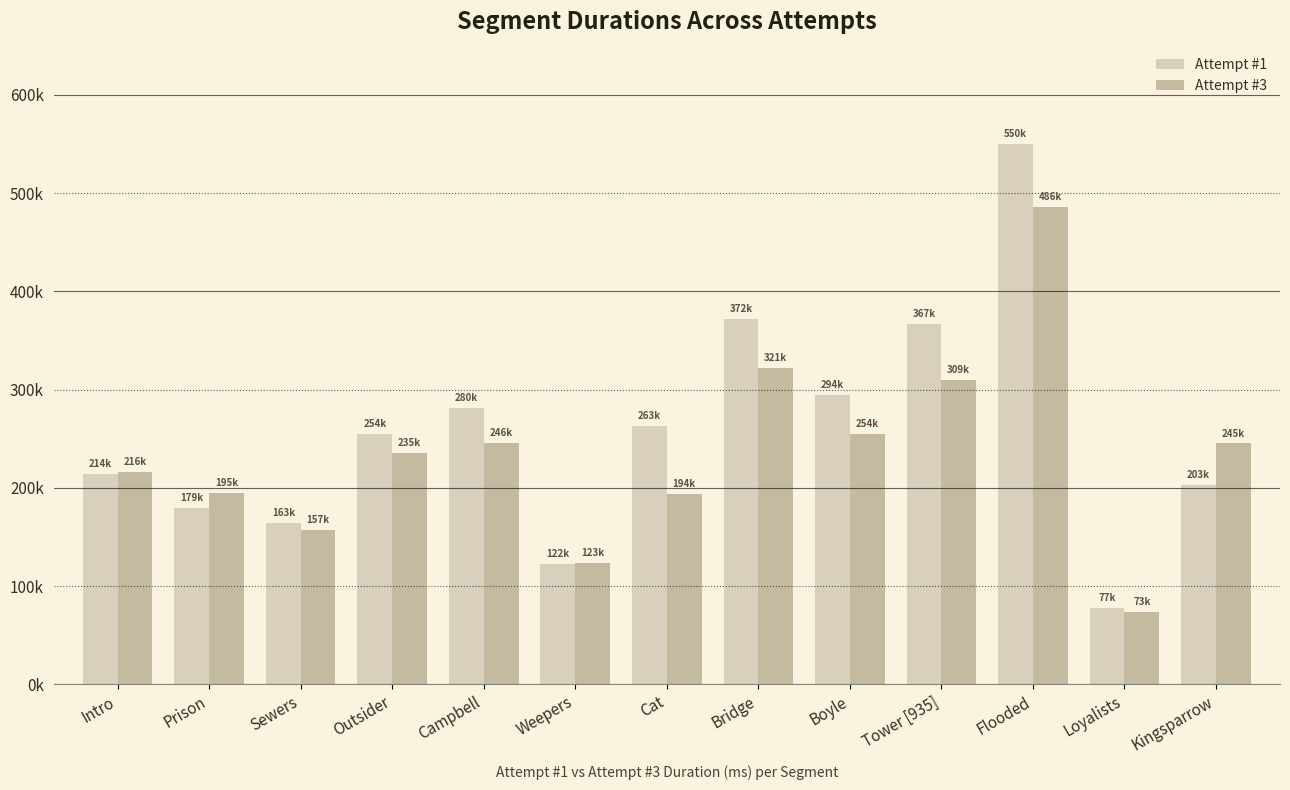

What value does the Attempt #1 series have at Campbell, to the nearest 100?

280900